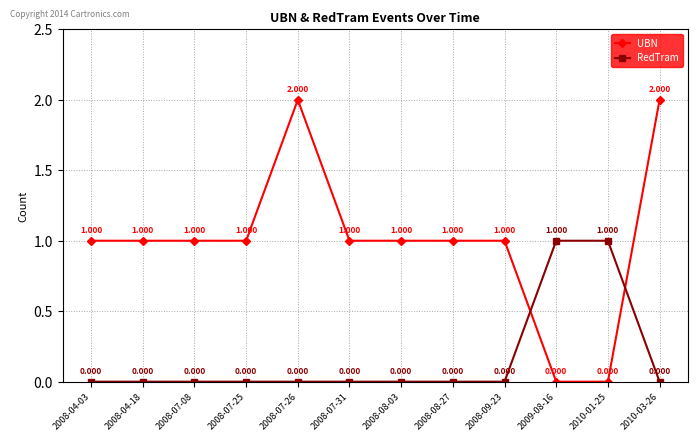

What position from the right is 2010-01-25?

2